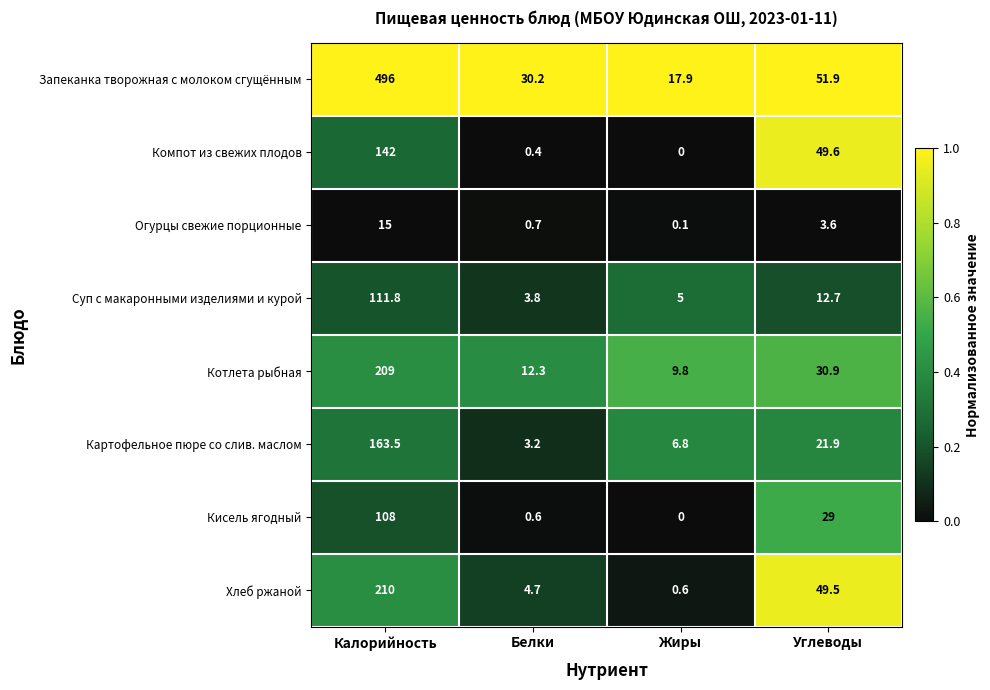

At which label does Хлеб ржаной reach its minimum?

Жиры